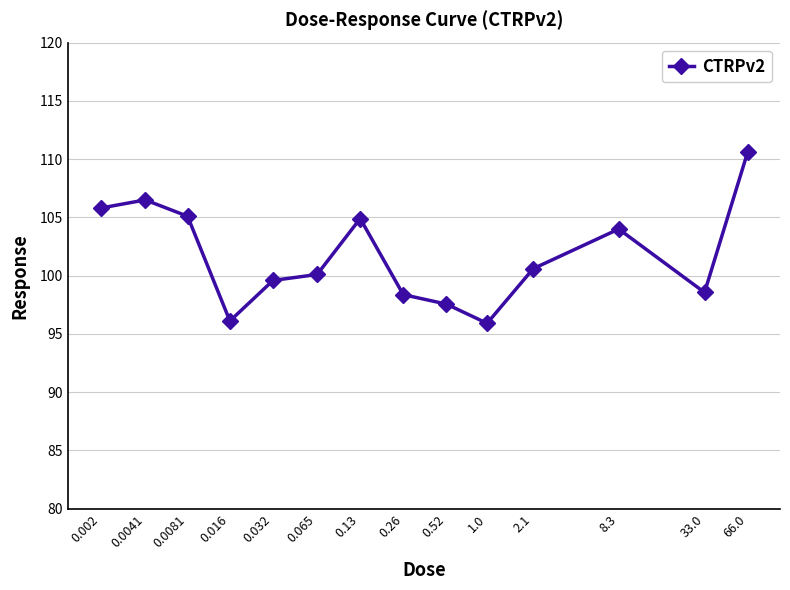

What is the minimum value shown in the chart?

95.9